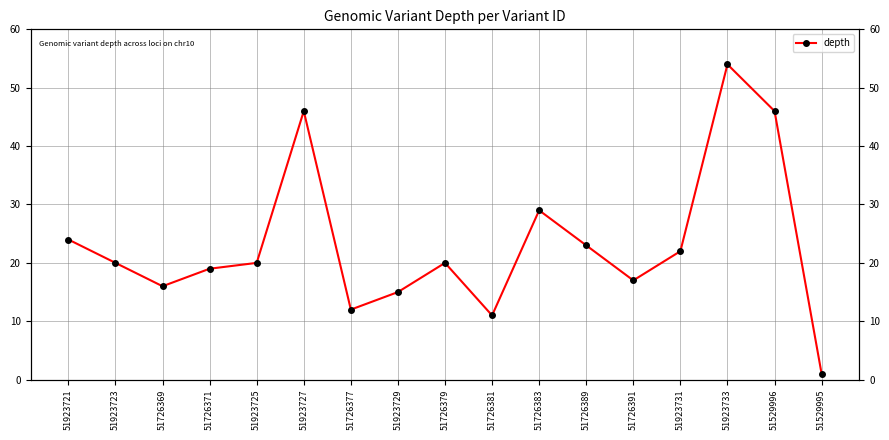

Where is the first local minimum?

51726369